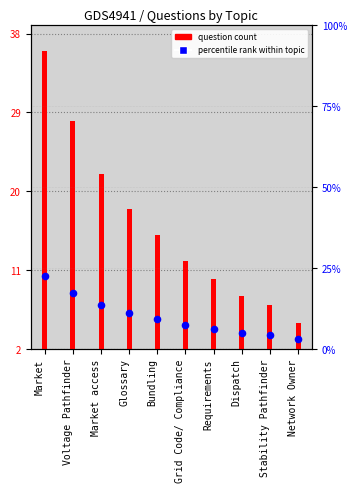

Which series reaches the minimum Y coordinate?

question count